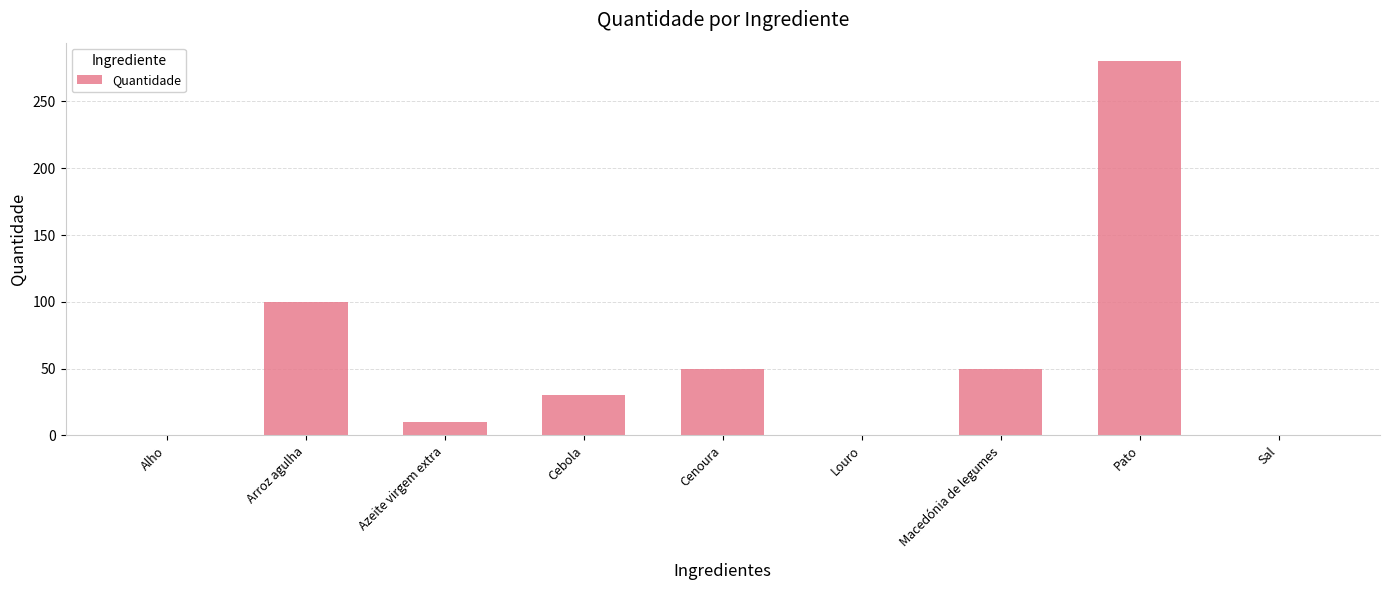

Does the chart contain stacked bars?

No